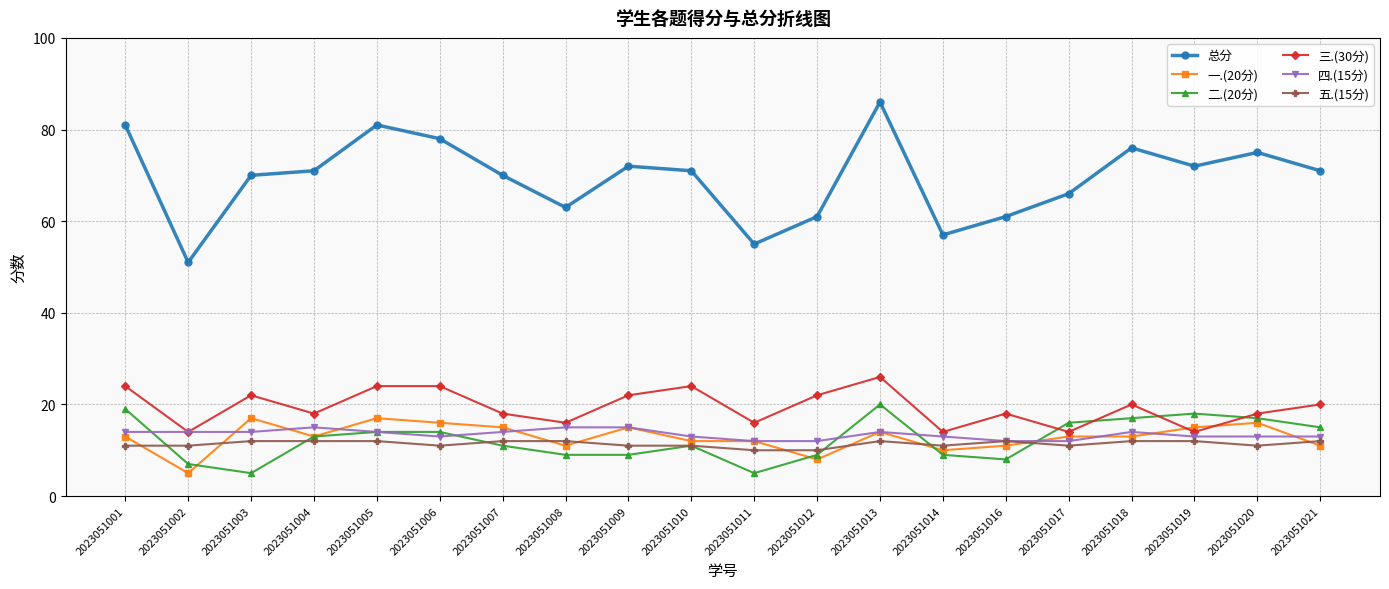

What are all the series names shown in the legend?

总分, 一.(20分), 二.(20分), 三.(30分), 四.(15分), 五.(15分)